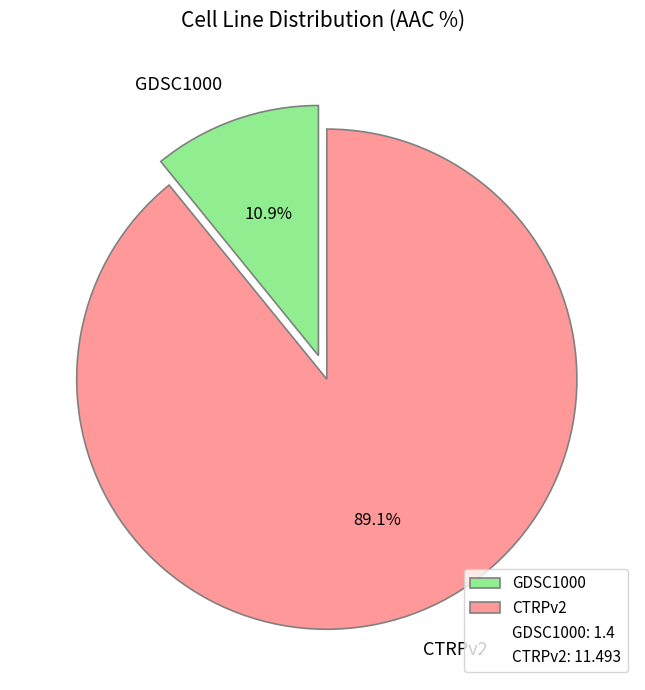

To the nearest percent, what portion does CTRPv2 represent?

89%